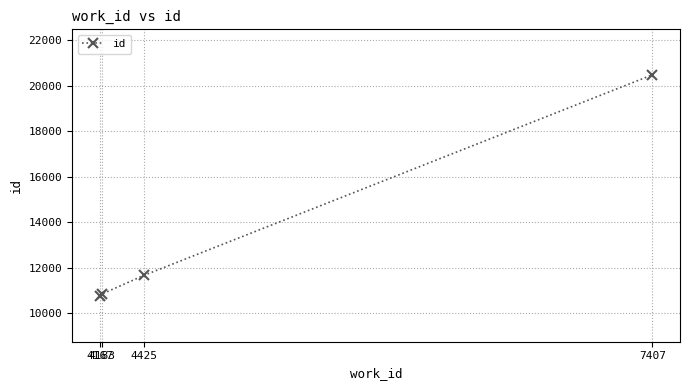

What is the difference between the values at 4425 and 4183?

806